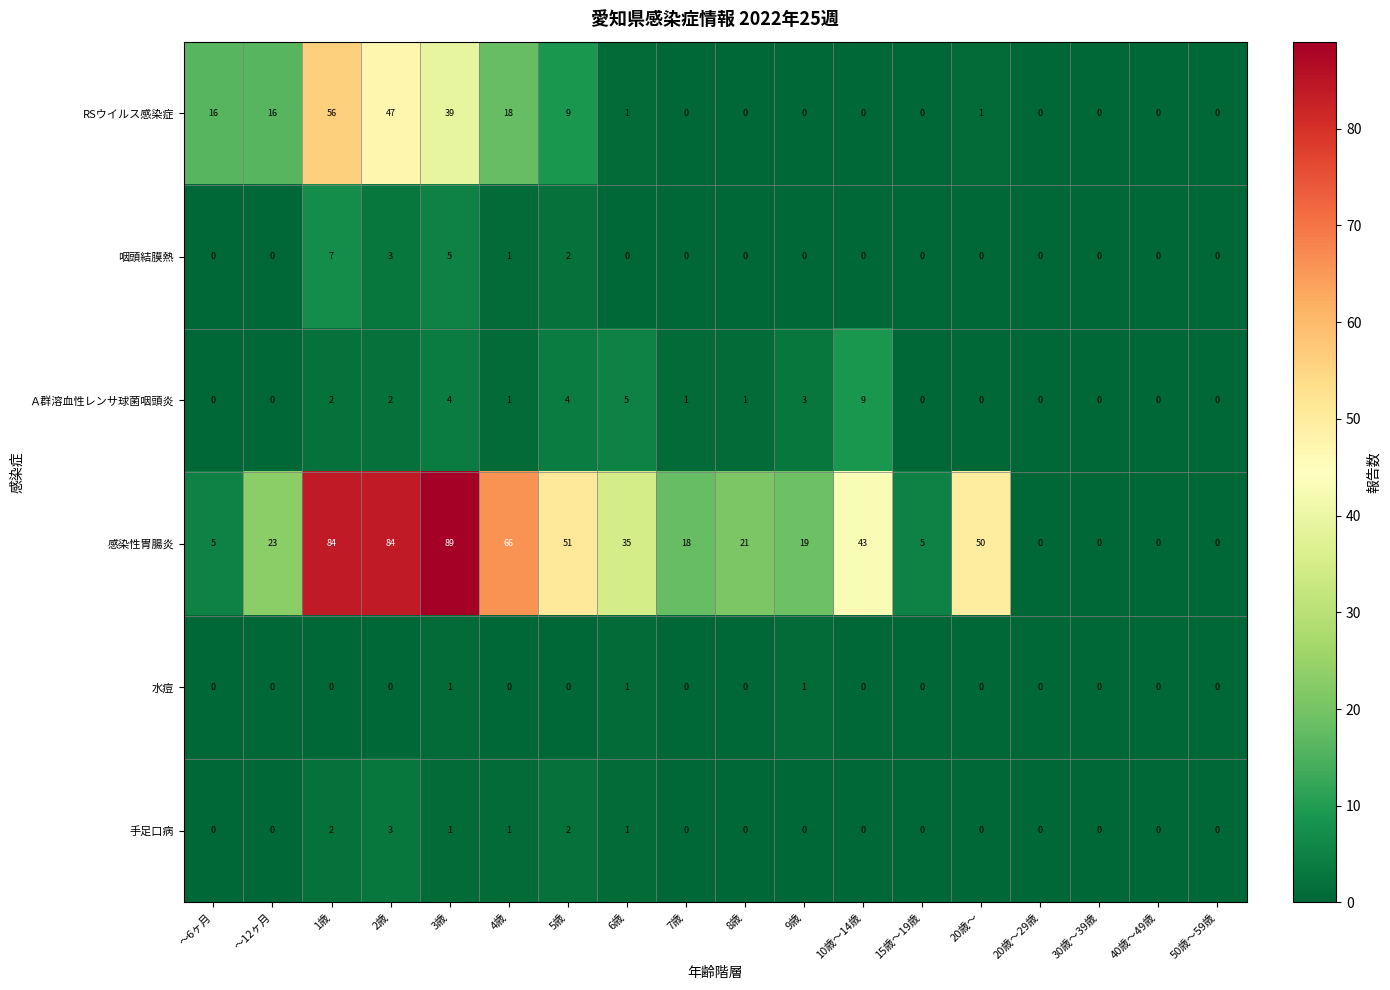

At how many categories does at least one series exceed 12?

13